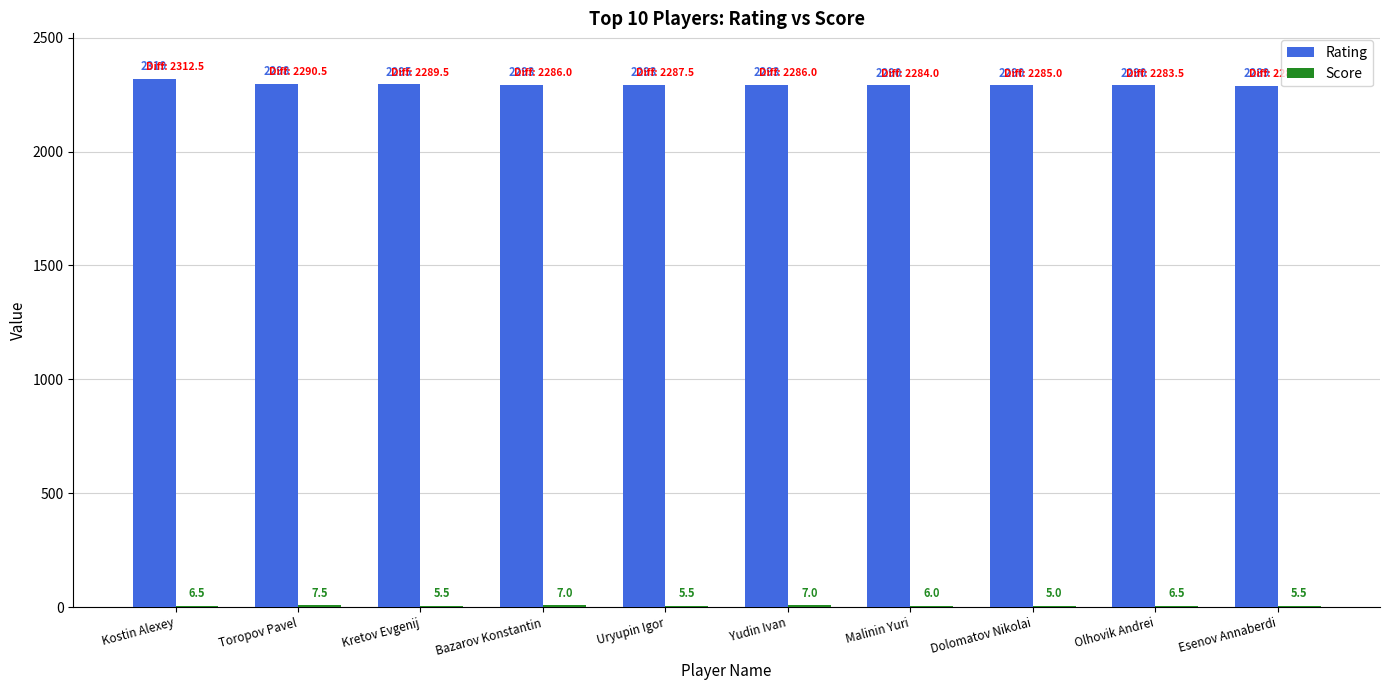

How many groups of bars are there?

10